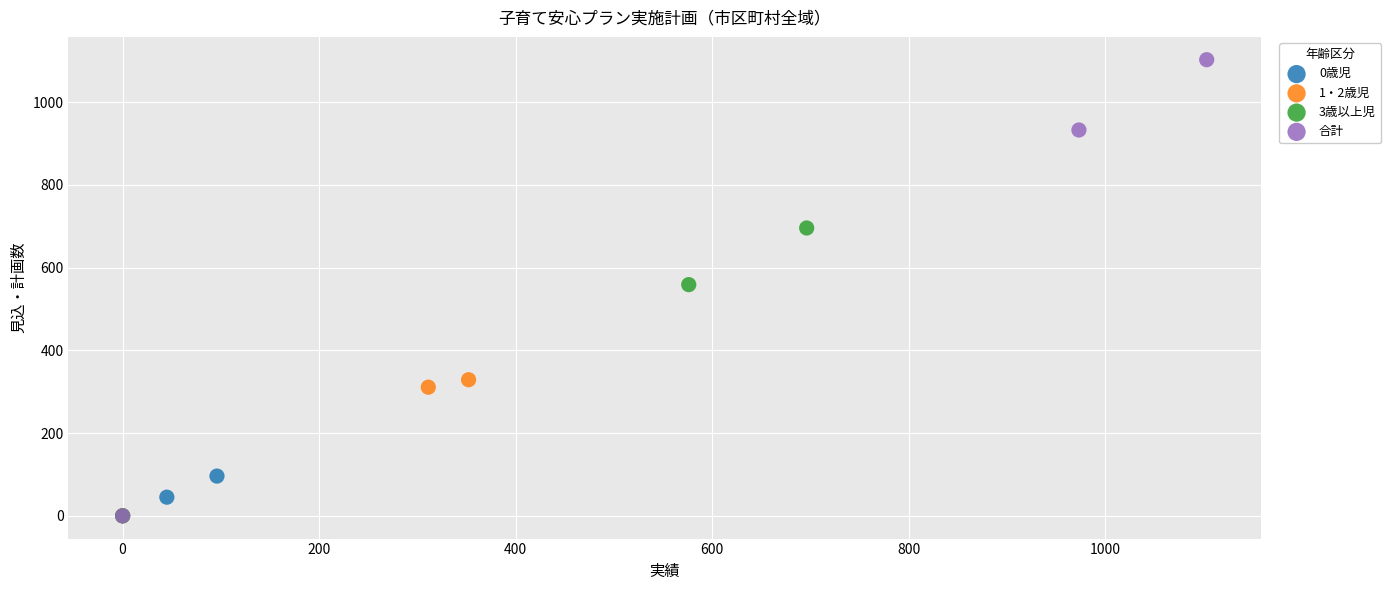

What are all the series names shown in the legend?

0歳児, 1・2歳児, 3歳以上児, 合計